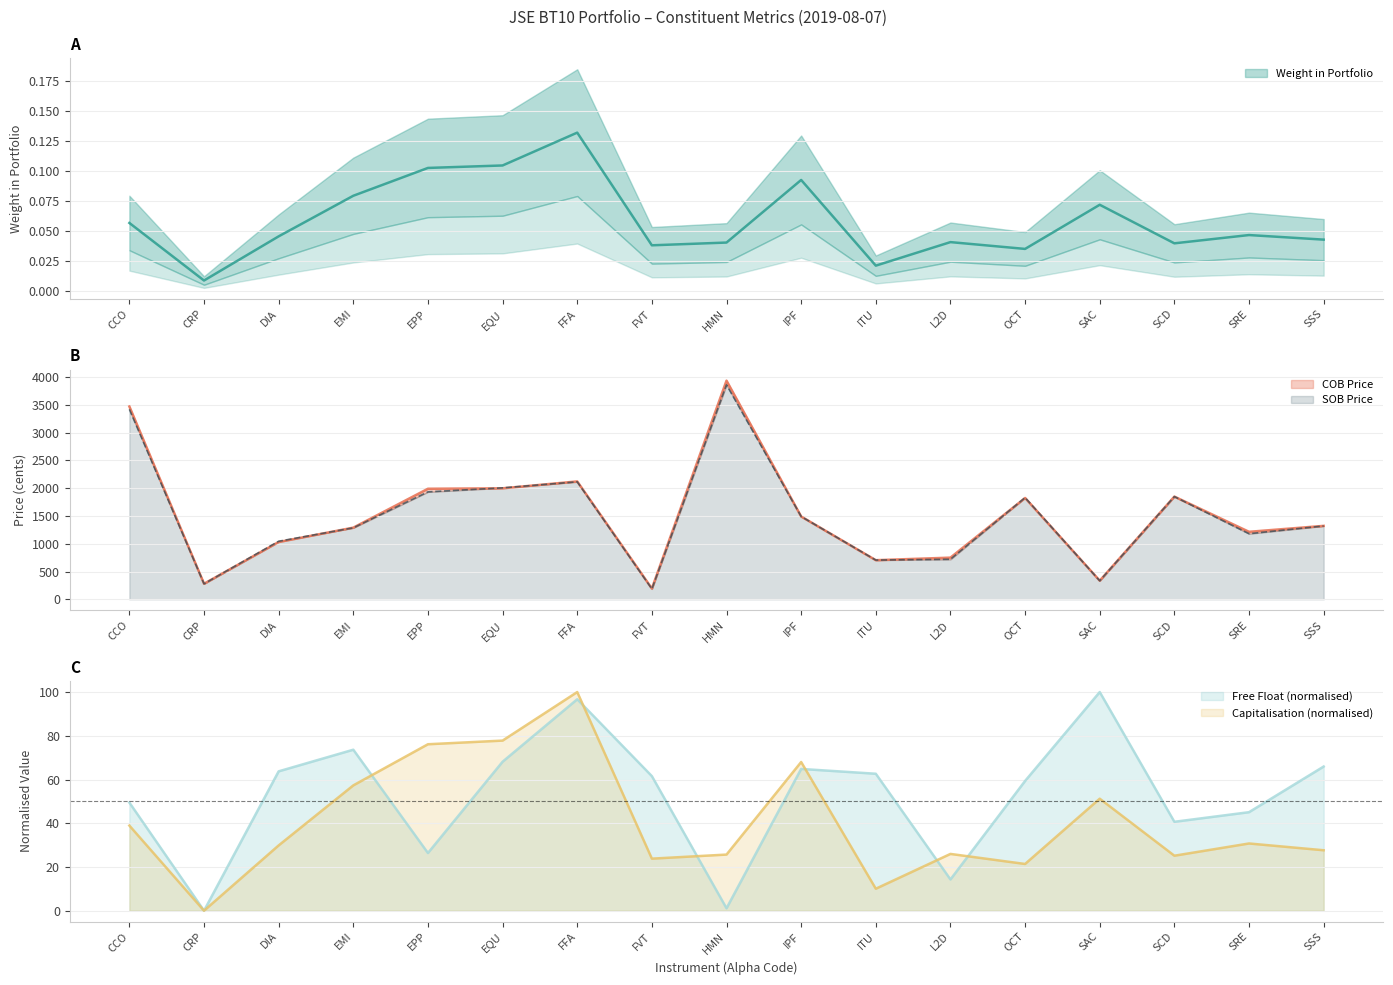

Is it true that SOB Price equals 1789.3 at SSS?

False